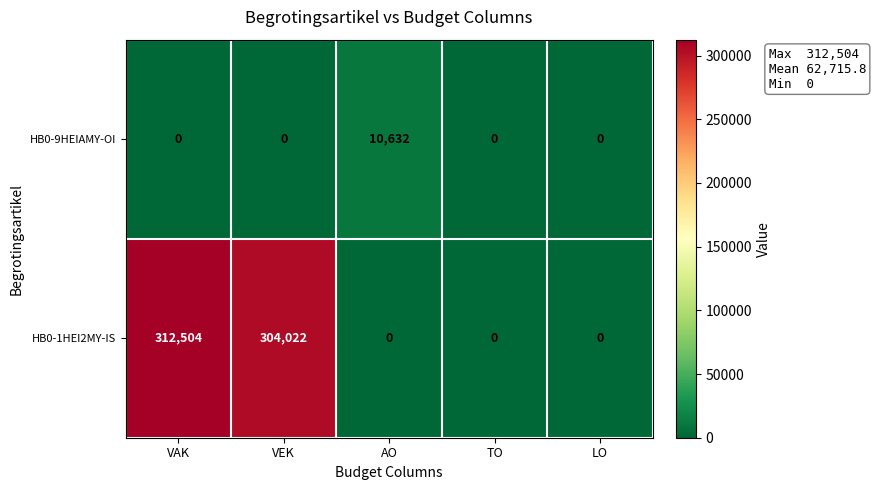

At which label is HB0-1HEI2MY-IS closest to 156252?

VEK